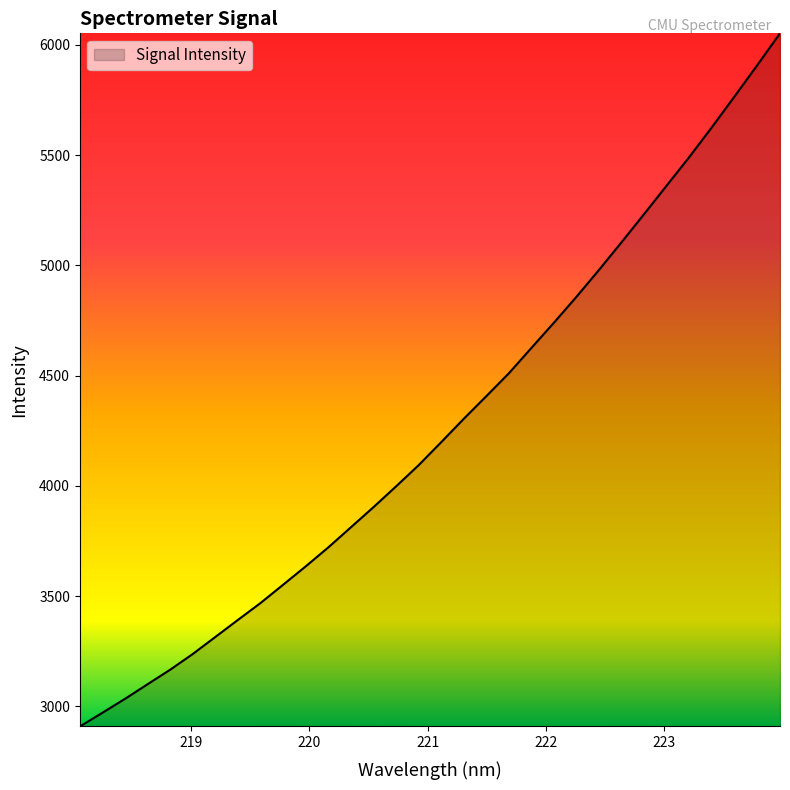

What is the minimum value shown in the chart?

2908.2